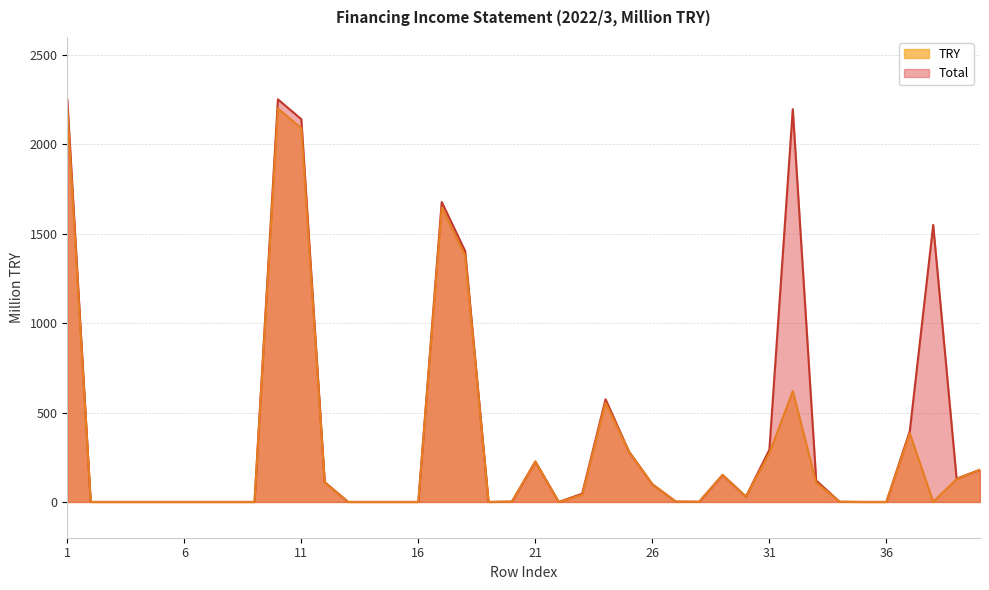

Where is the first local minimum for Total?

19